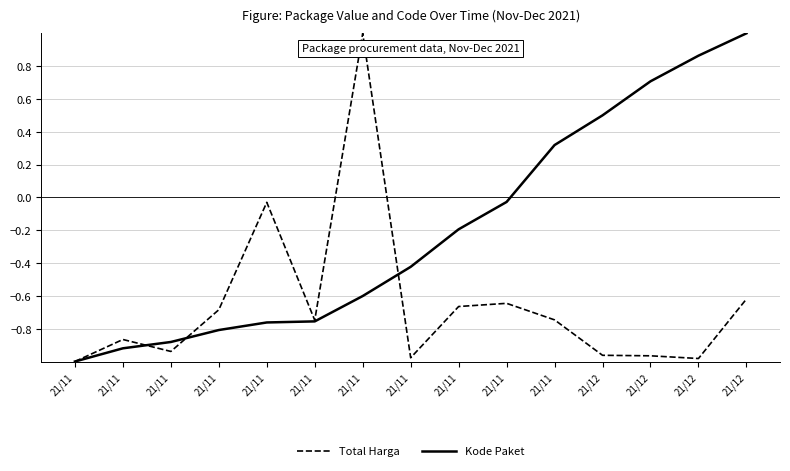

Is this an area chart (filled region under the line)?

No